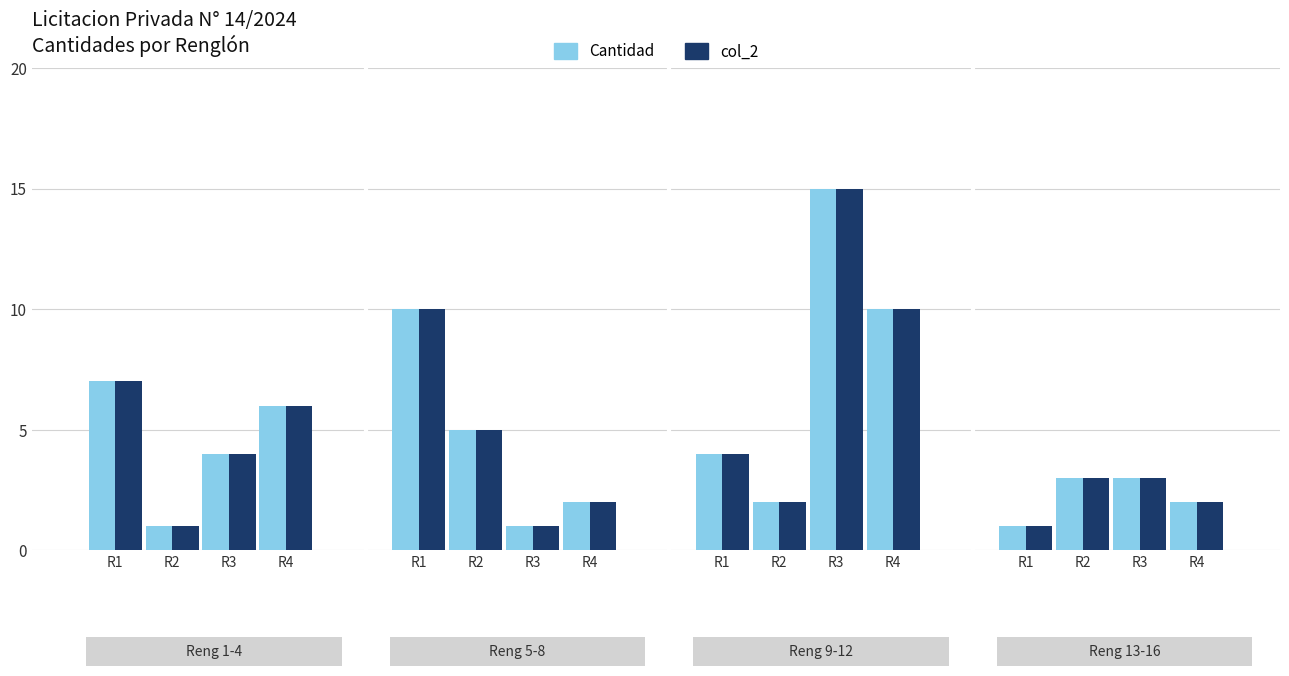

How many values in the Cantidad series exceed 4?

6